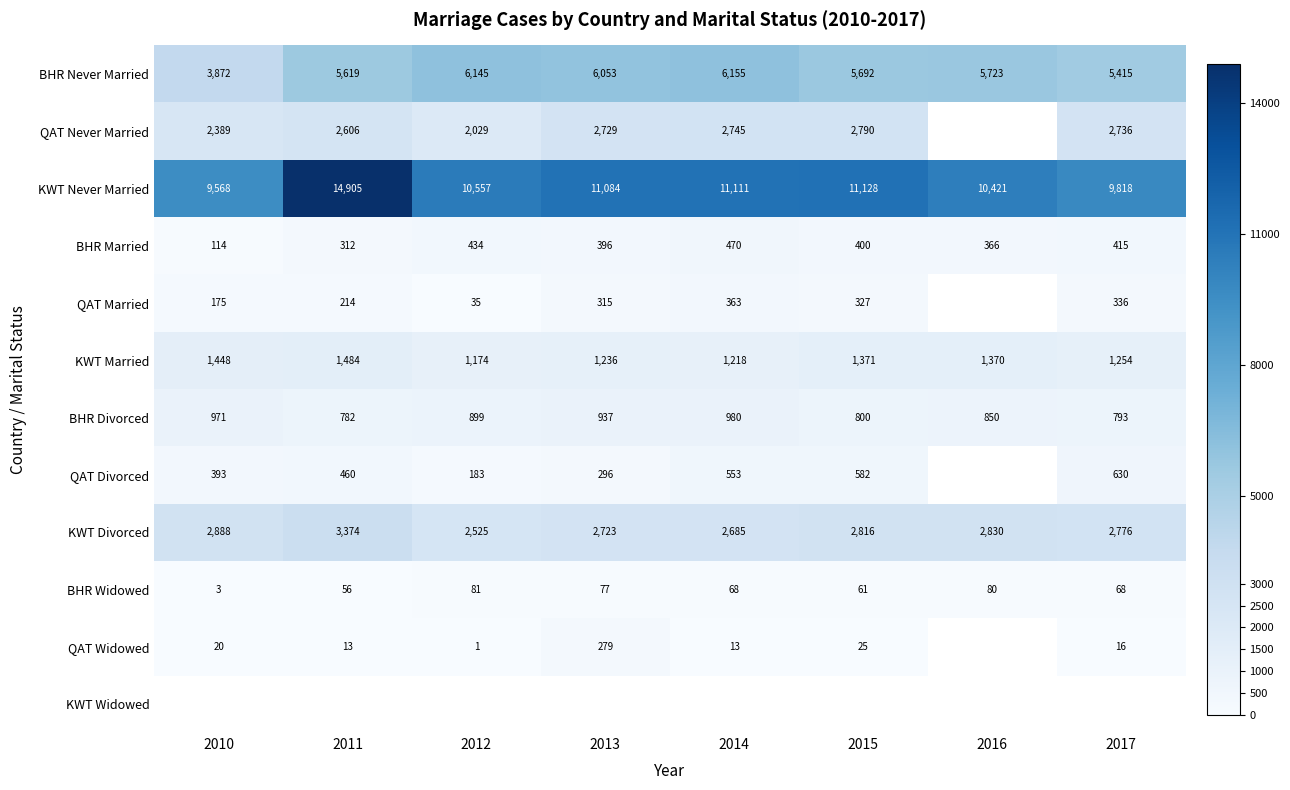

True or false: QAT Married has a value of 327 at 2015.

True